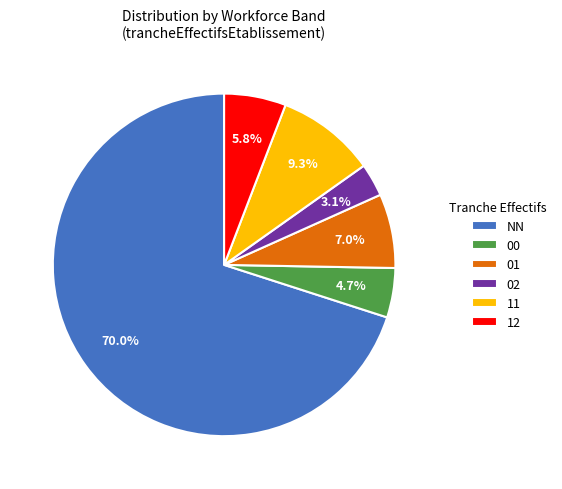

Rank the categories by value from highest to lowest.

NN, 11, 01, 12, 00, 02